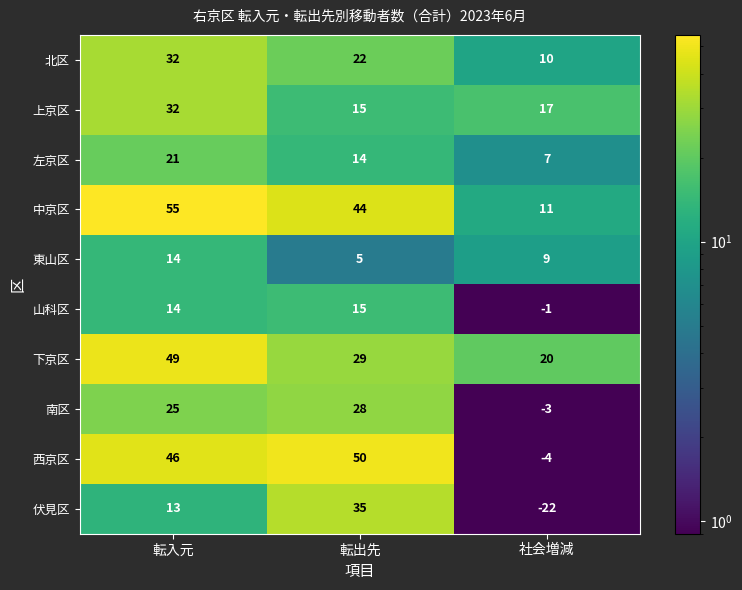

What is the maximum value shown in the chart?

55